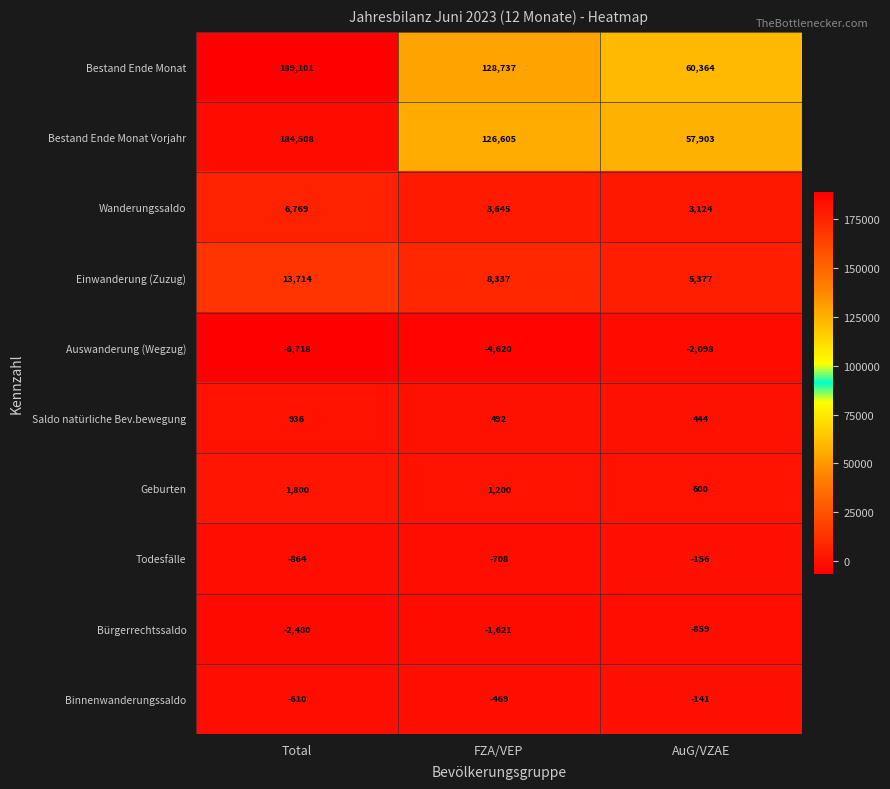

Where does the Todesfälle series first go above -708?

AuG/VZAE